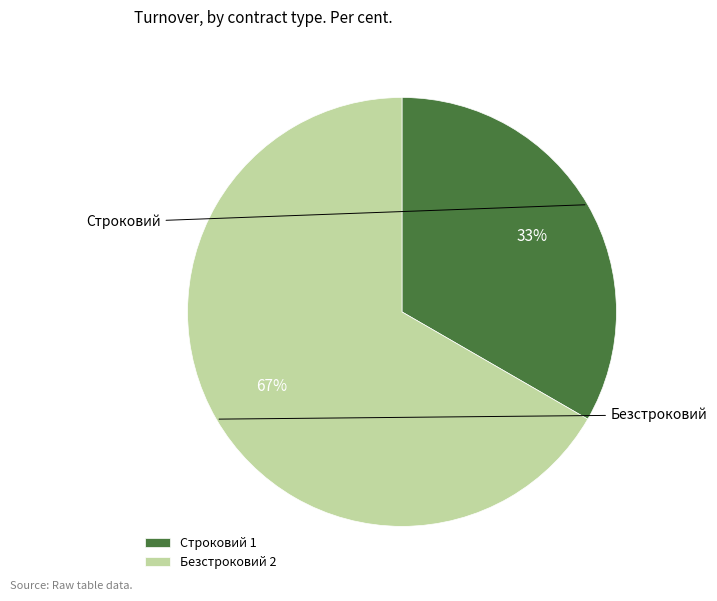

Which has a higher value, Строковий or Безстроковий?

Безстроковий